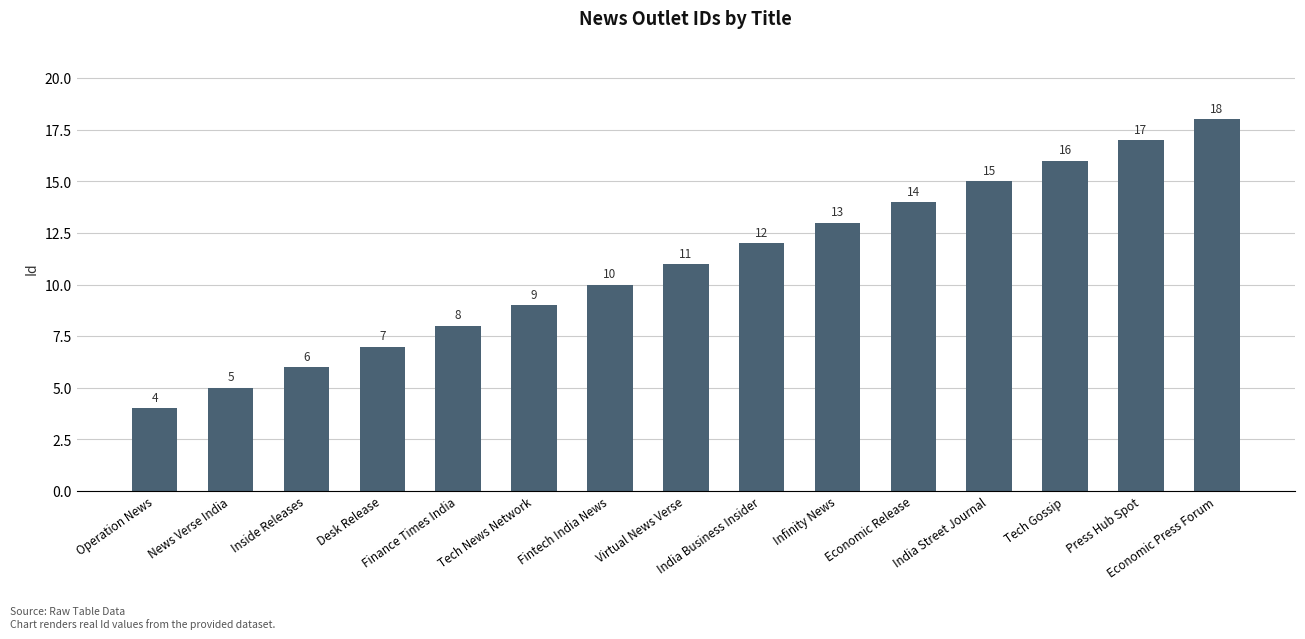

Read the value at Economic Release.

14